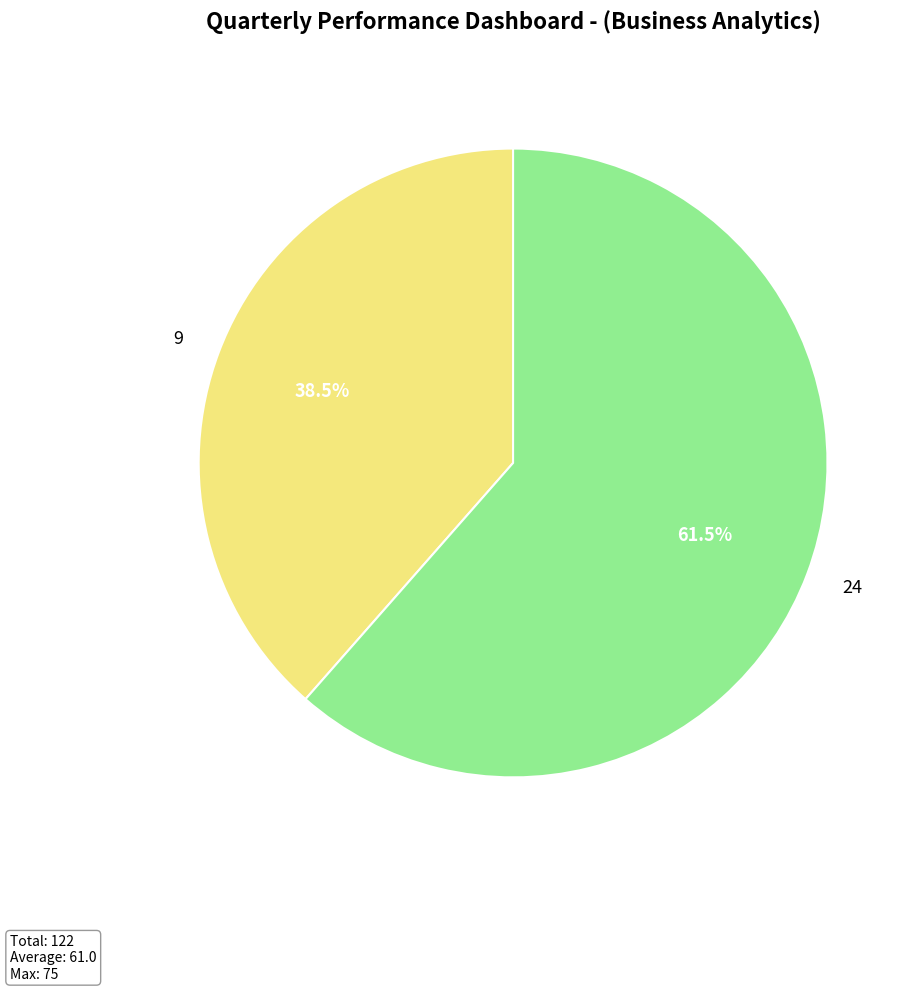

Approximately how many times larger is the value at 9 compared to 24?

0.6